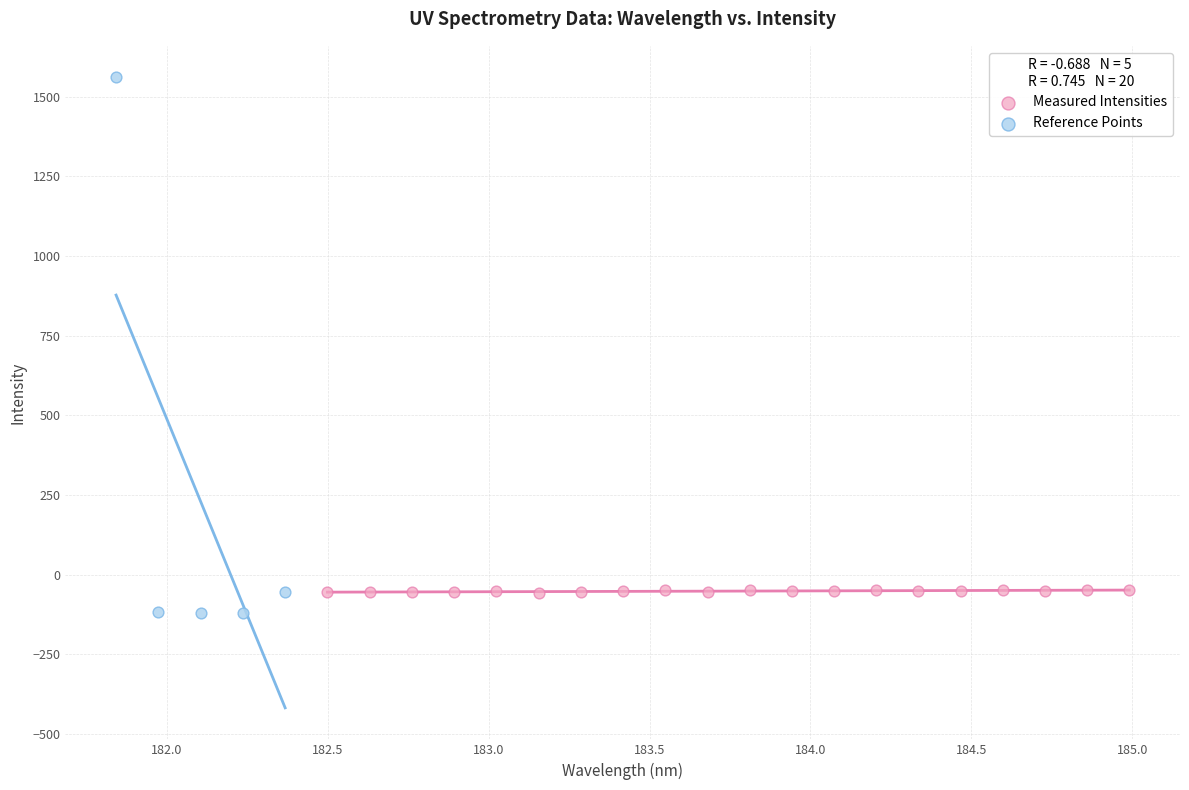

Which series has the largest Y range (max minus min)?

Reference Points